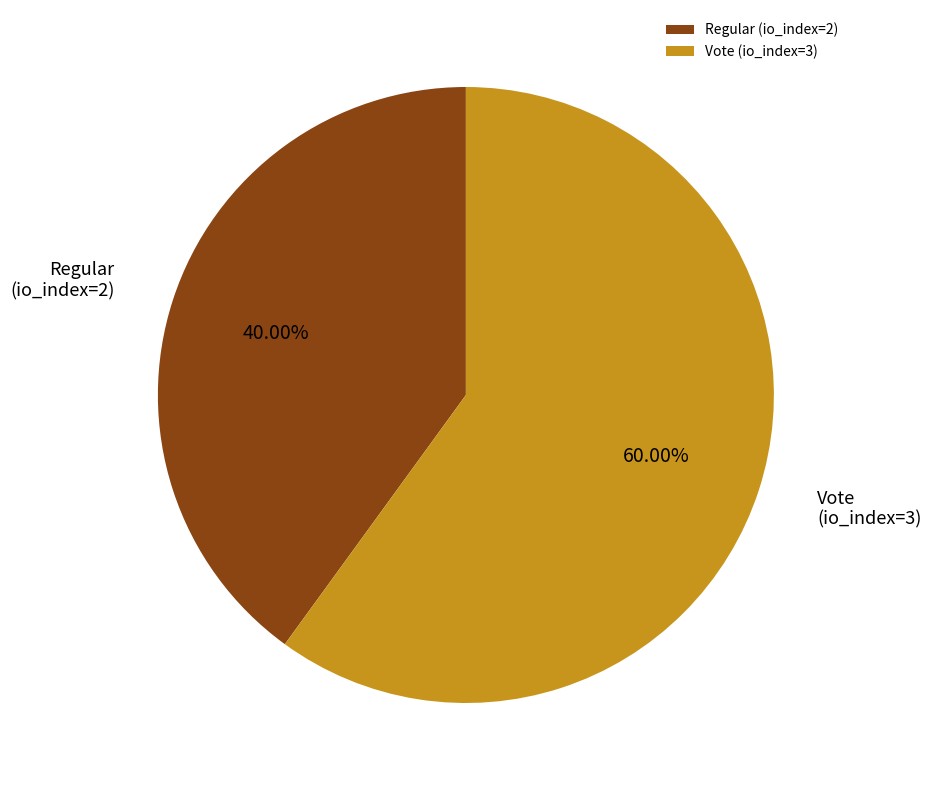

How many slices are in this pie chart?

2